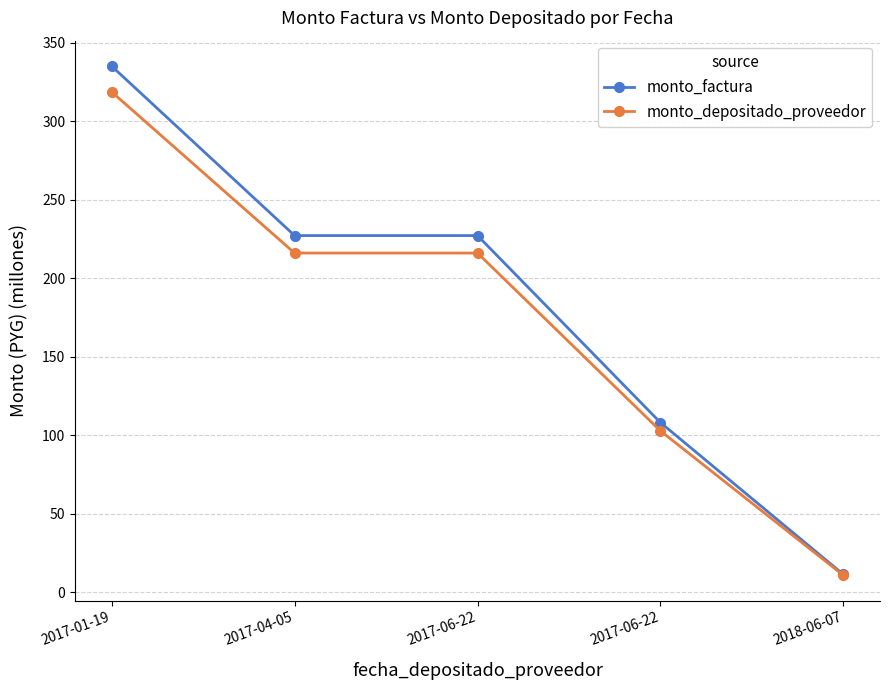

True or false: monto_depositado_proveedor has more than 2 points higher than both neighbors.

False